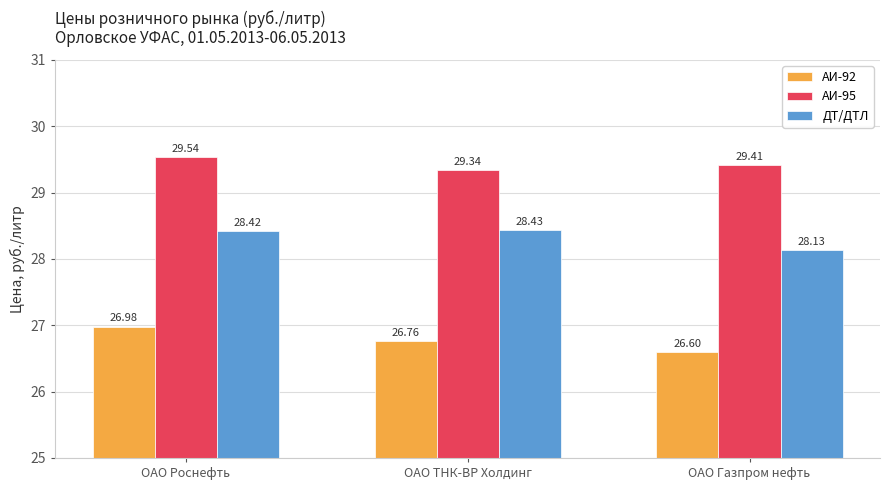

How many bars are there in each group?

3